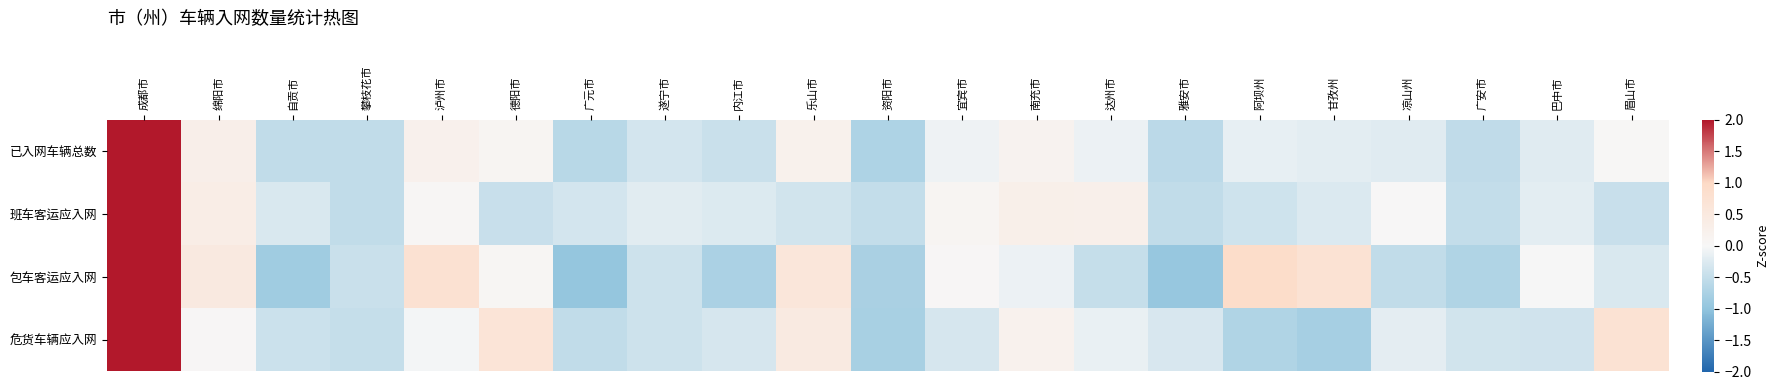

At how many categories does at least one series exceed 0?

12